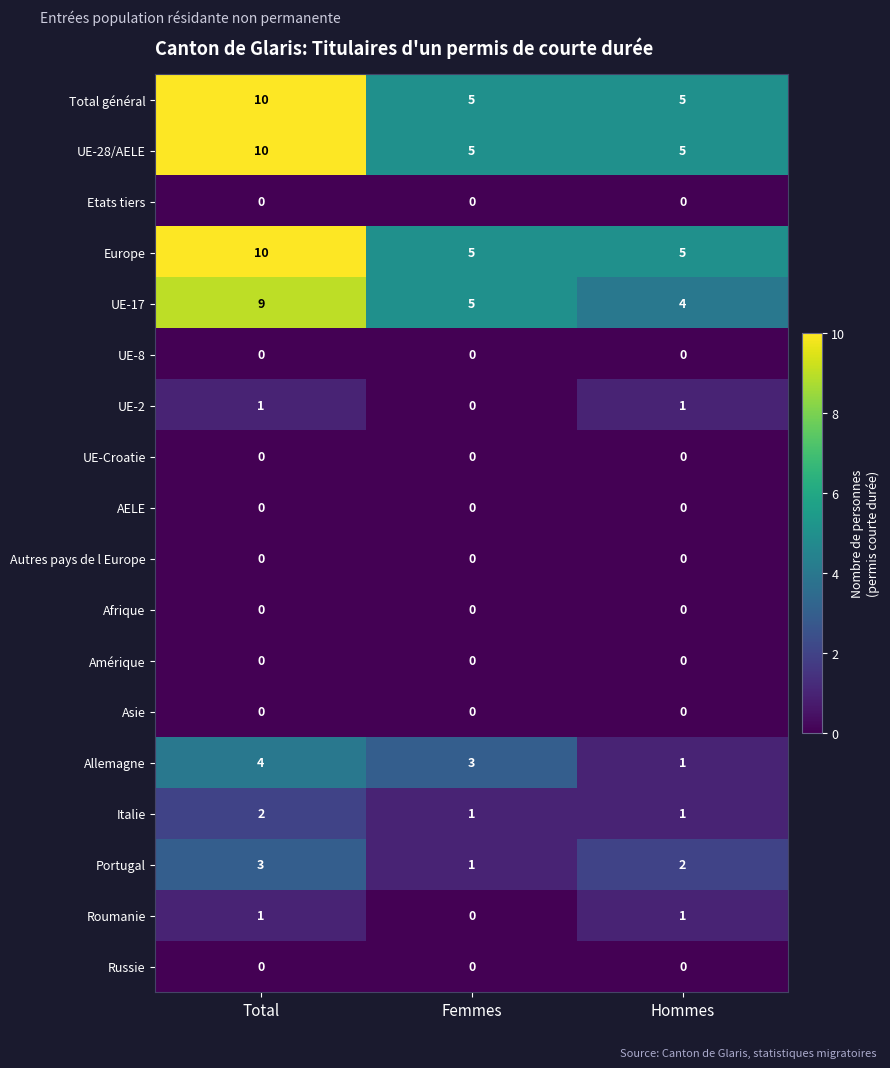

The Allemagne series shows 4 at Femmes. True or false?

False